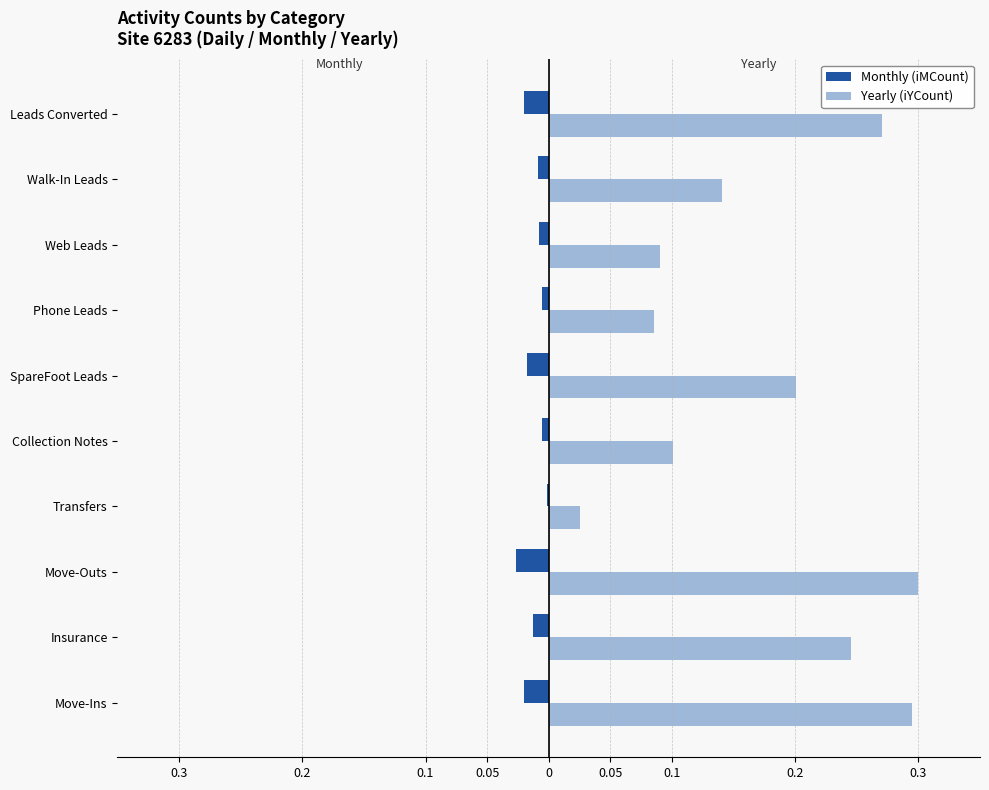

What are all the series names shown in the legend?

Monthly (iMCount), Yearly (iYCount)